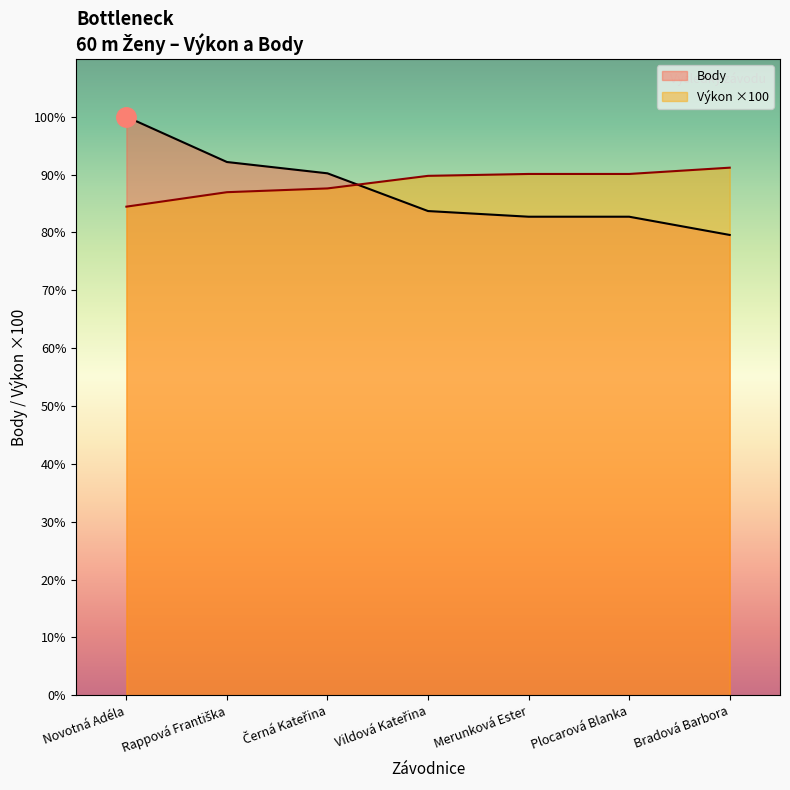

Reading left to right, transcribe all the data shown in this chart.

Výkon: Novotná Adéla=777.0	Rappová Františka=800.0	Černá Kateřina=806.0	Vildová Kateřina=826.0	Merunková Ester=829.0	Plocarová Blanka=829.0	Bradová Barbora=839.0
Body: Novotná Adéla=920.0	Rappová Františka=848.0	Černá Kateřina=830.0	Vildová Kateřina=770.0	Merunková Ester=761.0	Plocarová Blanka=761.0	Bradová Barbora=732.0